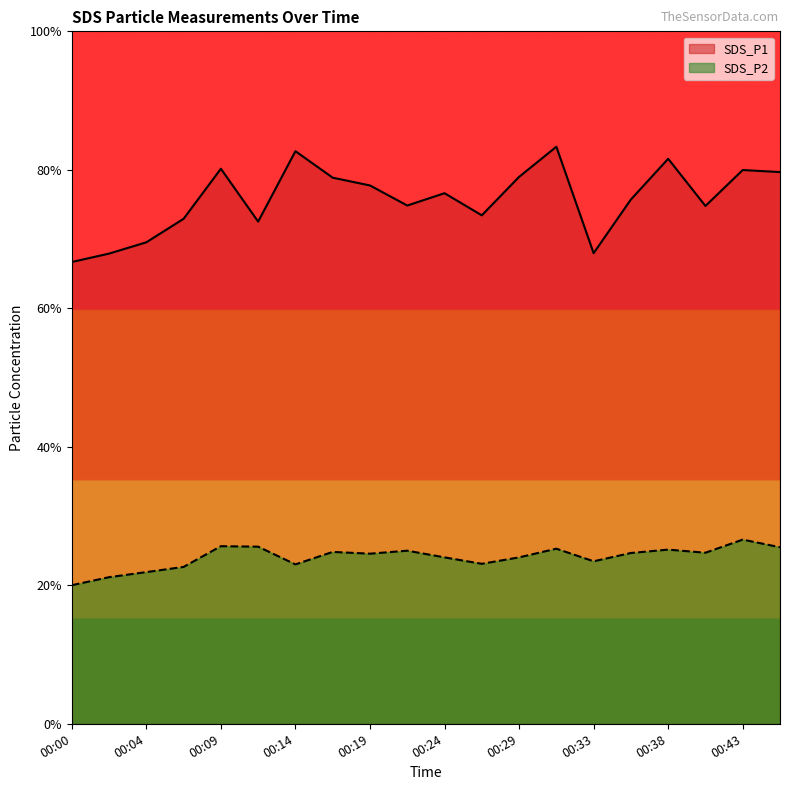

What are all the series names shown in the legend?

SDS_P1, SDS_P2